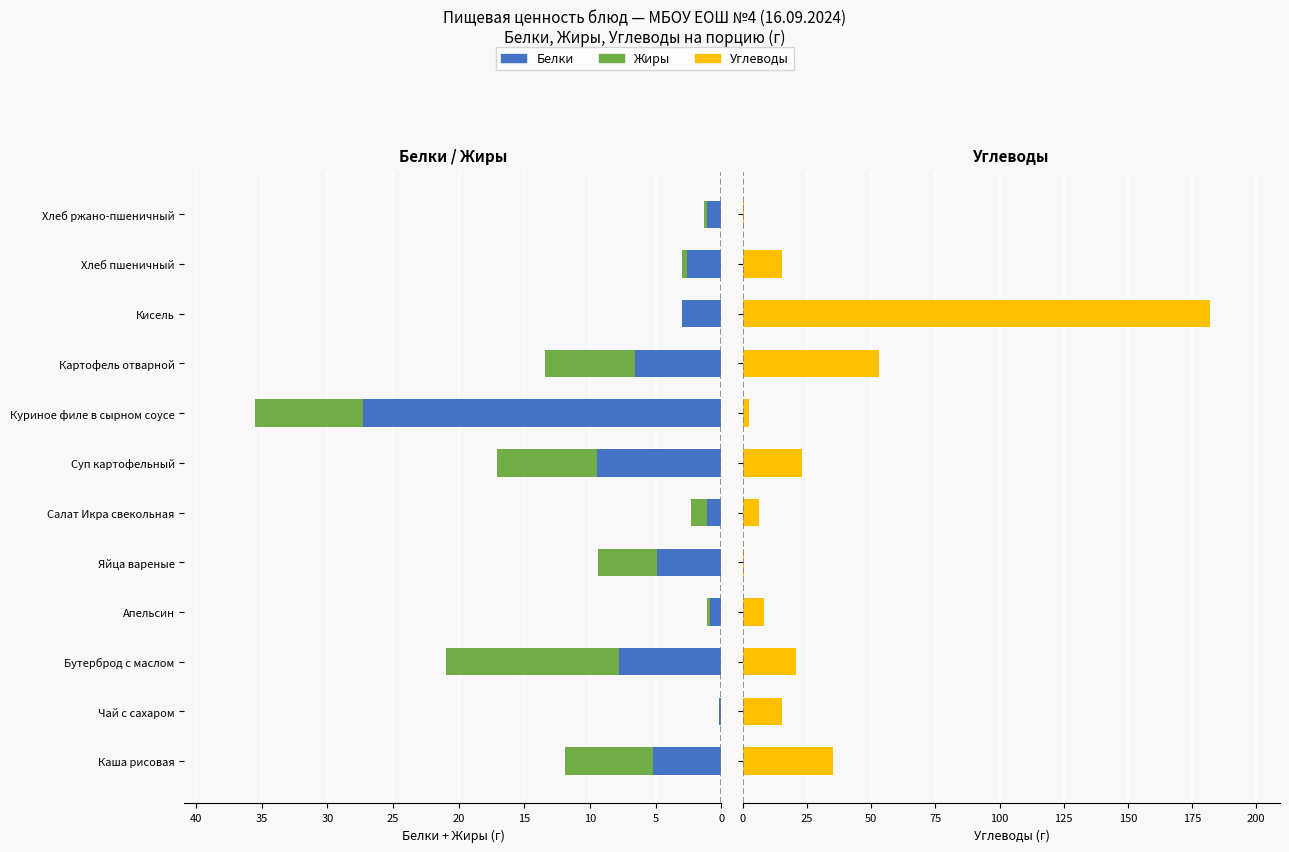

Is it true that Углеводы equals 0.5 at Яйца вареные?

False